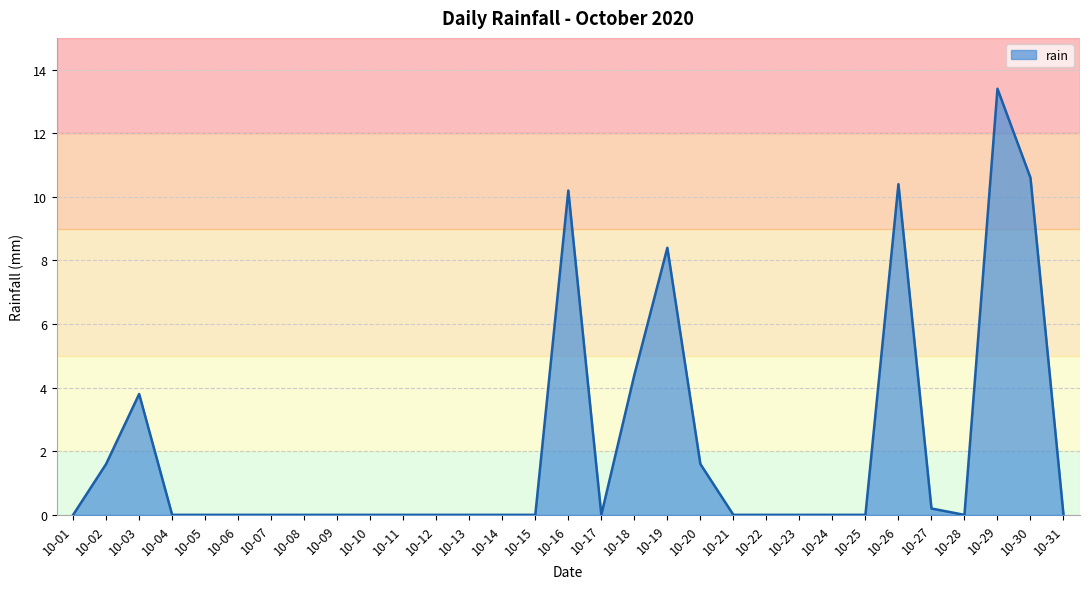

Is it true that the value at 10-17 is 0.0?

True